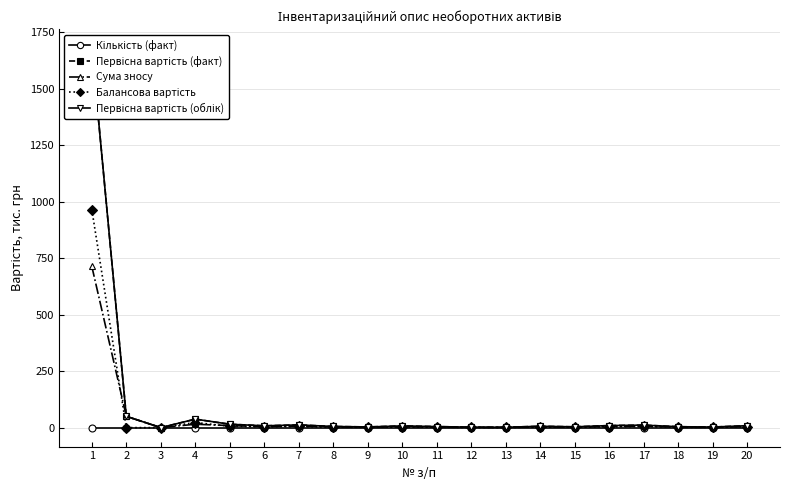

How many data points does each series have?

20